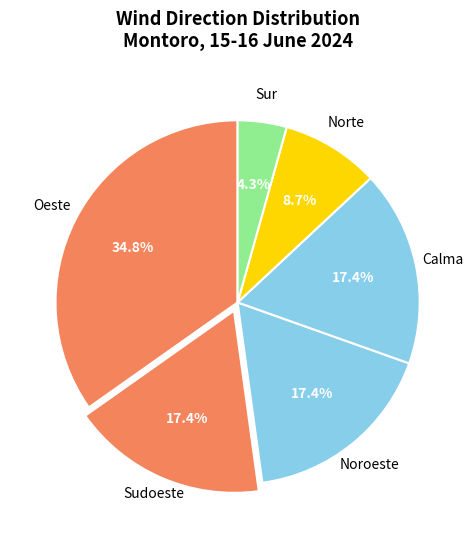

Which category has the biggest portion of the pie?

Oeste